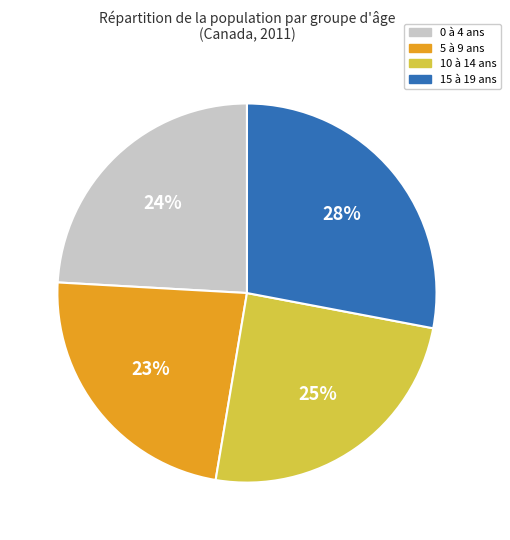

To the nearest percent, what is the difference between the 10 à 14 ans and 0 à 4 ans slice percentages?

1%